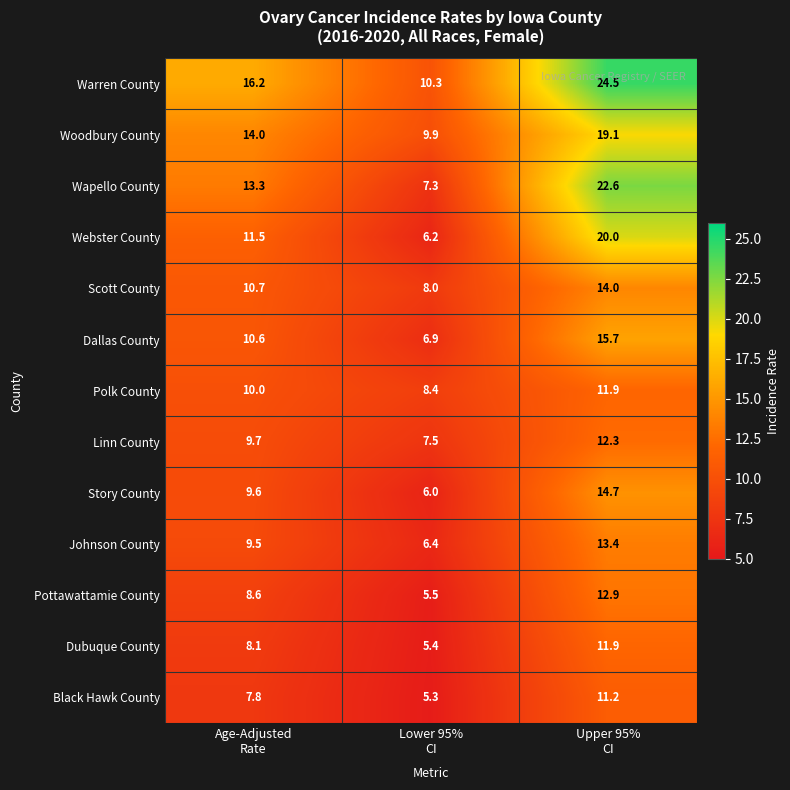

How many data points in Pottawattamie County are less than 8?

1